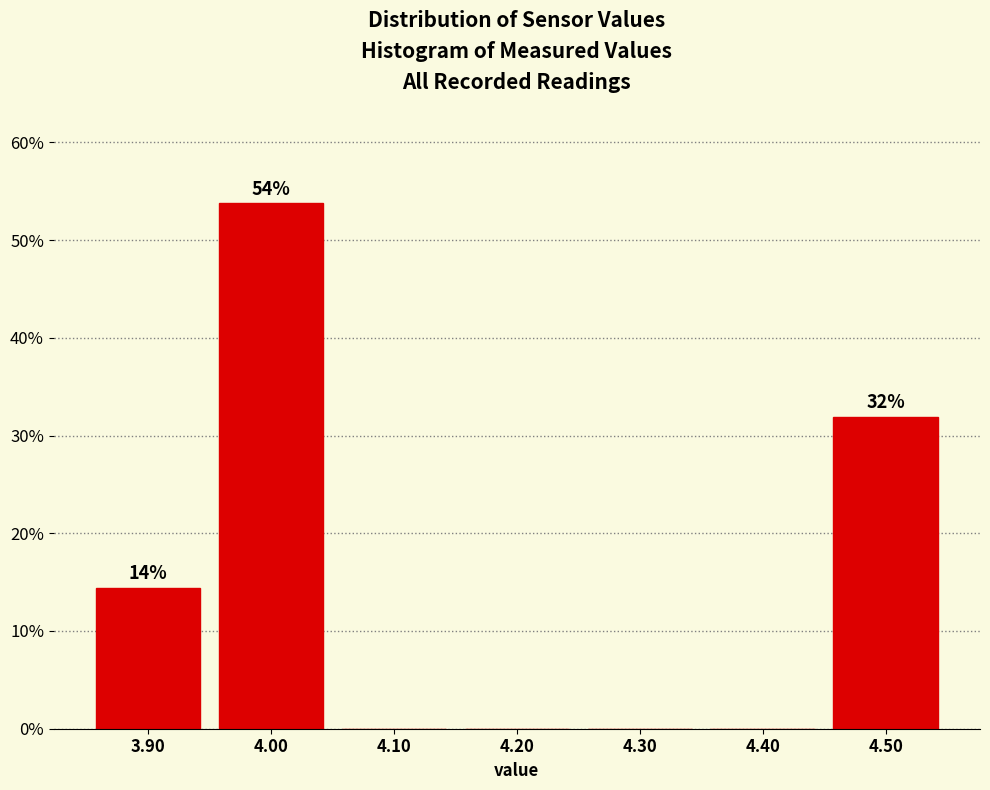

Over which range of the x-axis is the bar tallest?

3.95 to 4.05